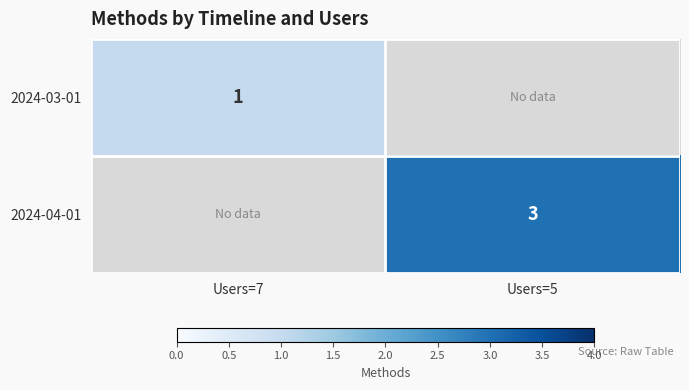

Is it true that 2024-03-01 equals 2 at Users=7?

False